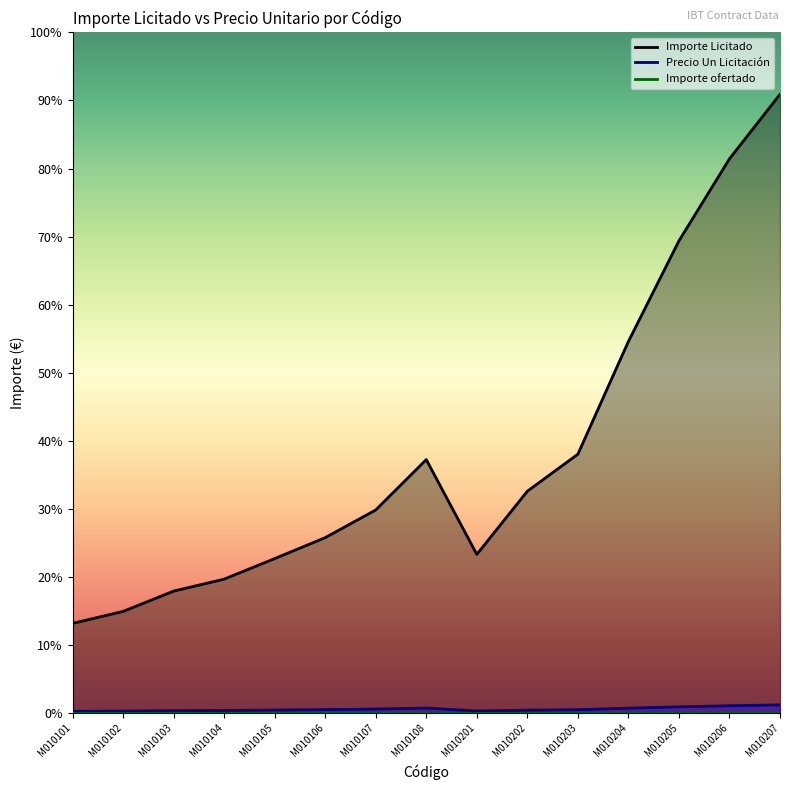

What is the value of the Importe Licitado point at the 2nd from the left?

408.0